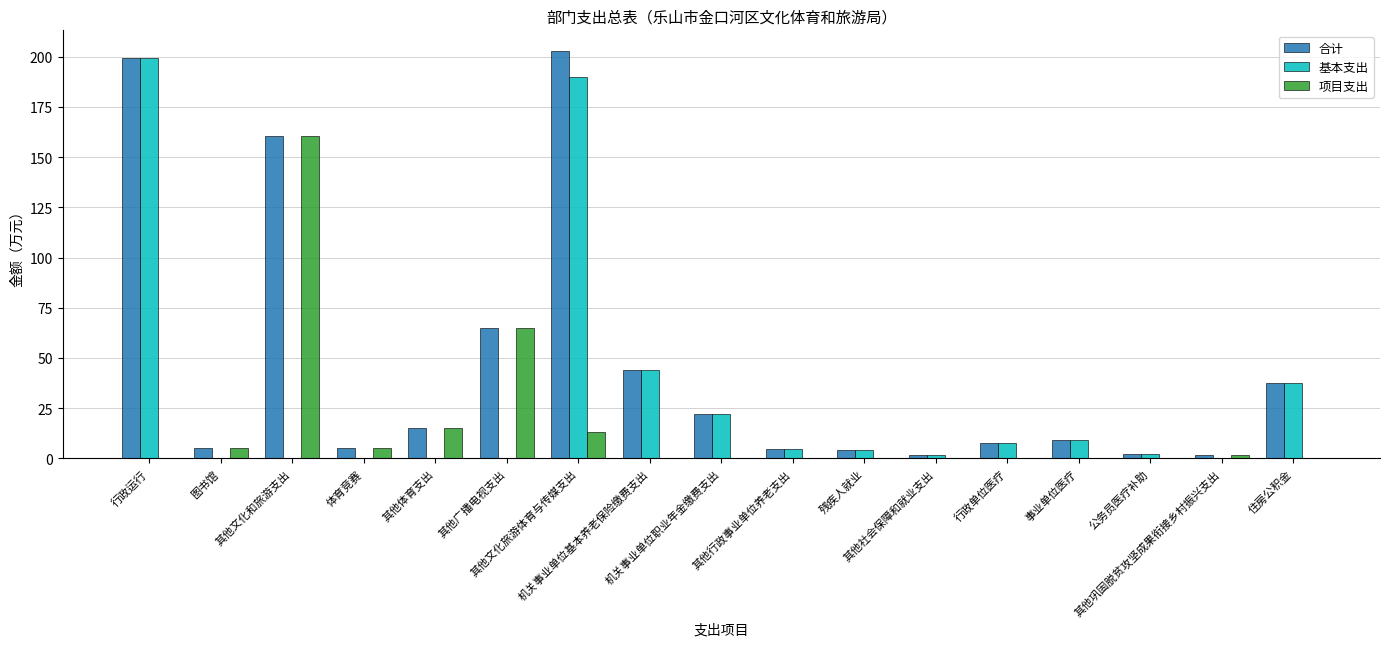

What is the highest value of the 合计 series?

203.0